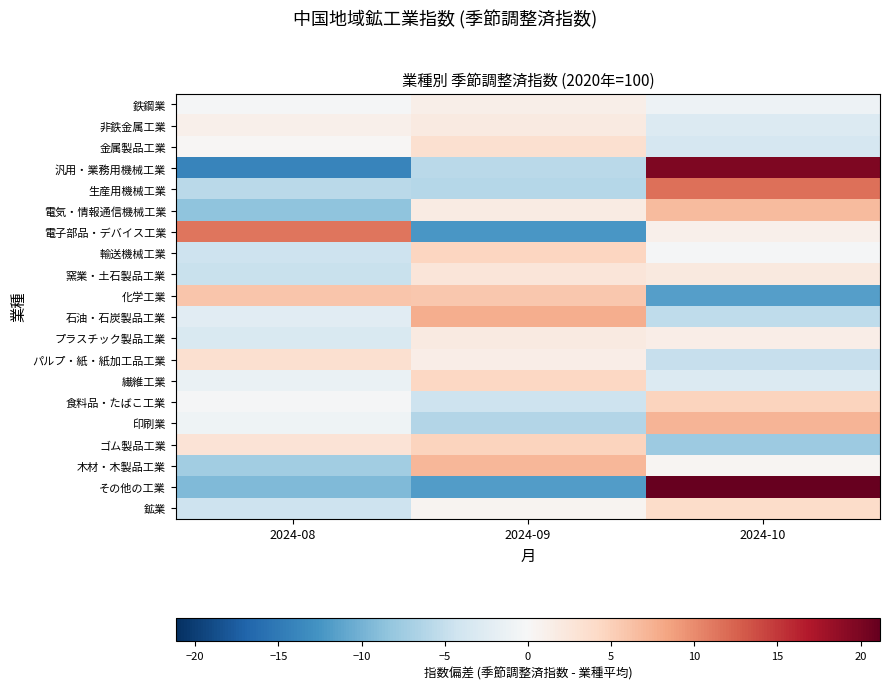

Reading left to right, what are all the values shown in this chart?

鉄鋼業: 2024-08=-0.3	2024-09=1.3	2024-10=-1.0
非鉄金属工業: 2024-08=1.0	2024-09=1.9	2024-10=-3.0
金属製品工業: 2024-08=0.2	2024-09=3.5	2024-10=-3.6
汎用・業務用機械工業: 2024-08=-14.0	2024-09=-5.7	2024-10=19.8
生産用機械工業: 2024-08=-5.7	2024-09=-6.0	2024-10=11.7
電気・情報通信機械工業: 2024-08=-8.5	2024-09=1.8	2024-10=6.8
電子部品・デバイス工業: 2024-08=11.3	2024-09=-12.4	2024-10=1.1
輸送機械工業: 2024-08=-4.3	2024-09=4.6	2024-10=-0.3
窯業・土石製品工業: 2024-08=-4.7	2024-09=2.5	2024-10=2.1
化学工業: 2024-08=5.9	2024-09=5.7	2024-10=-11.7
石油・石炭製品工業: 2024-08=-2.4	2024-09=7.7	2024-10=-5.4
プラスチック製品工業: 2024-08=-3.3	2024-09=1.9	2024-10=1.4
パルプ・紙・紙加工品工業: 2024-08=3.4	2024-09=1.5	2024-10=-4.8
繊維工業: 2024-08=-1.5	2024-09=4.4	2024-10=-3.0
食料品・たばこ工業: 2024-08=-0.2	2024-09=-4.4	2024-10=4.7
印刷業: 2024-08=-1.0	2024-09=-6.2	2024-10=7.1
ゴム製品工業: 2024-08=2.9	2024-09=4.7	2024-10=-7.7
木材・木製品工業: 2024-08=-7.4	2024-09=7.0	2024-10=0.4
その他の工業: 2024-08=-9.3	2024-09=-11.8	2024-10=21.2
鉱業: 2024-08=-4.4	2024-09=0.5	2024-10=3.9